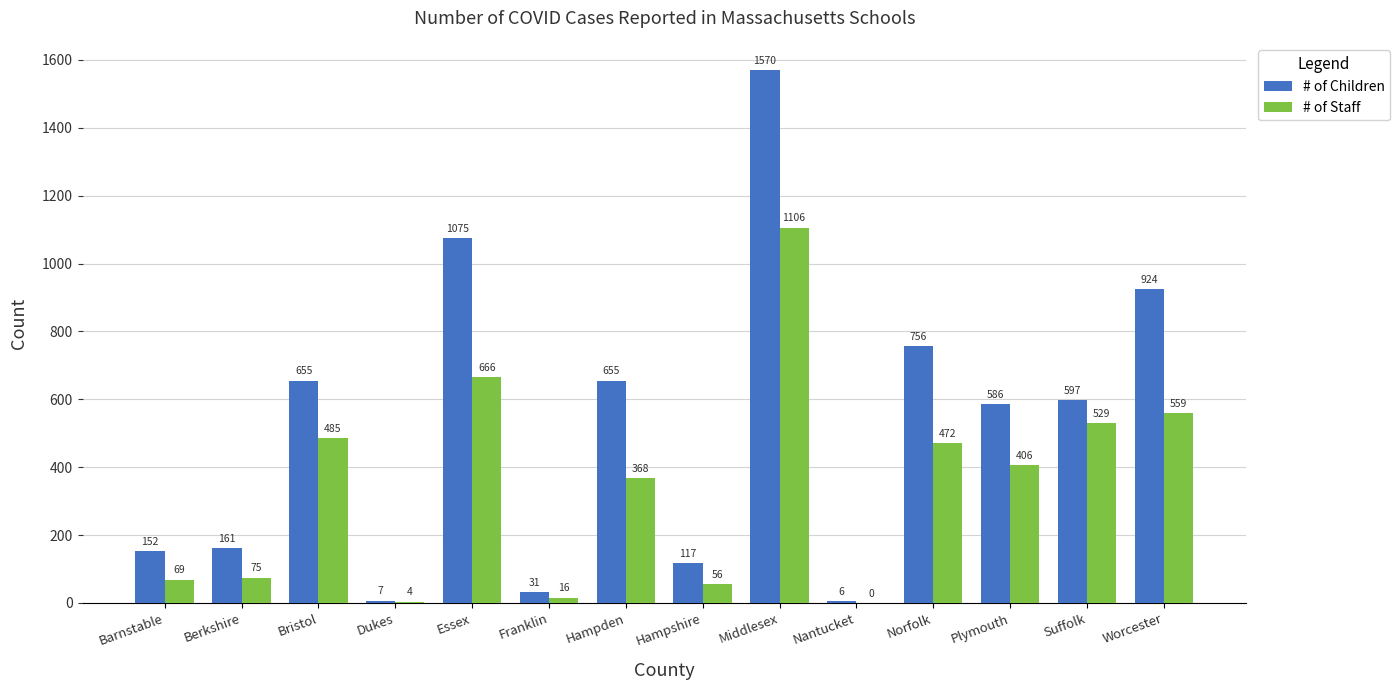

How many data points does each series have?

14